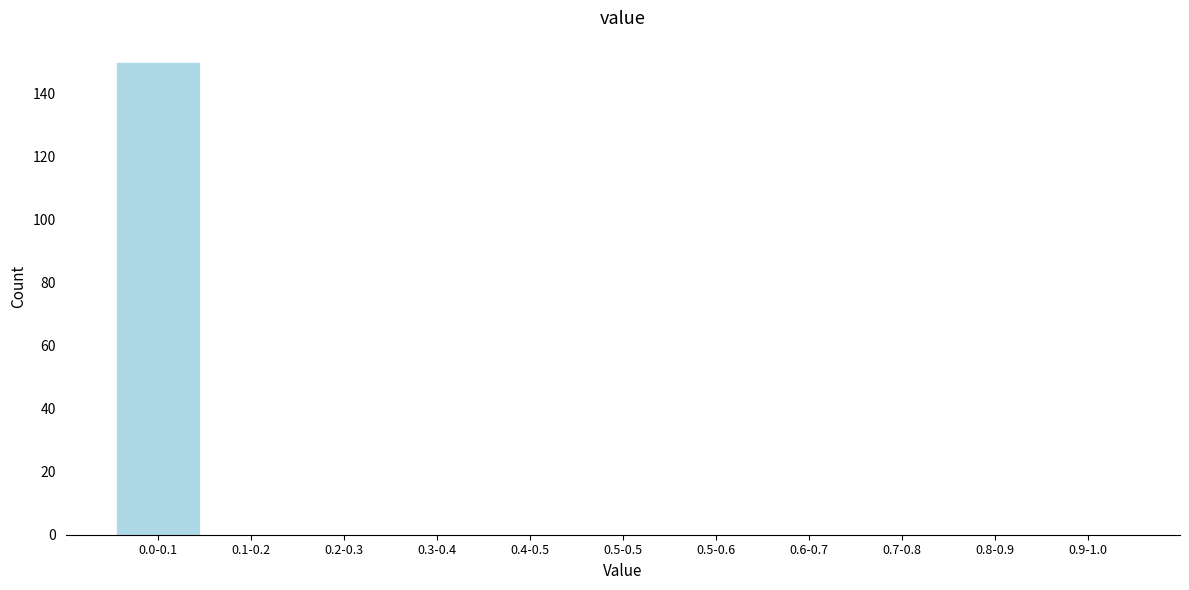

Reading left to right, what are all the values shown in this chart?

0.0-0.1=150	0.1-0.2=0	0.2-0.3=0	0.3-0.4=0	0.4-0.5=0	0.5-0.5=0	0.5-0.6=0	0.6-0.7=0	0.7-0.8=0	0.8-0.9=0	0.9-1.0=0